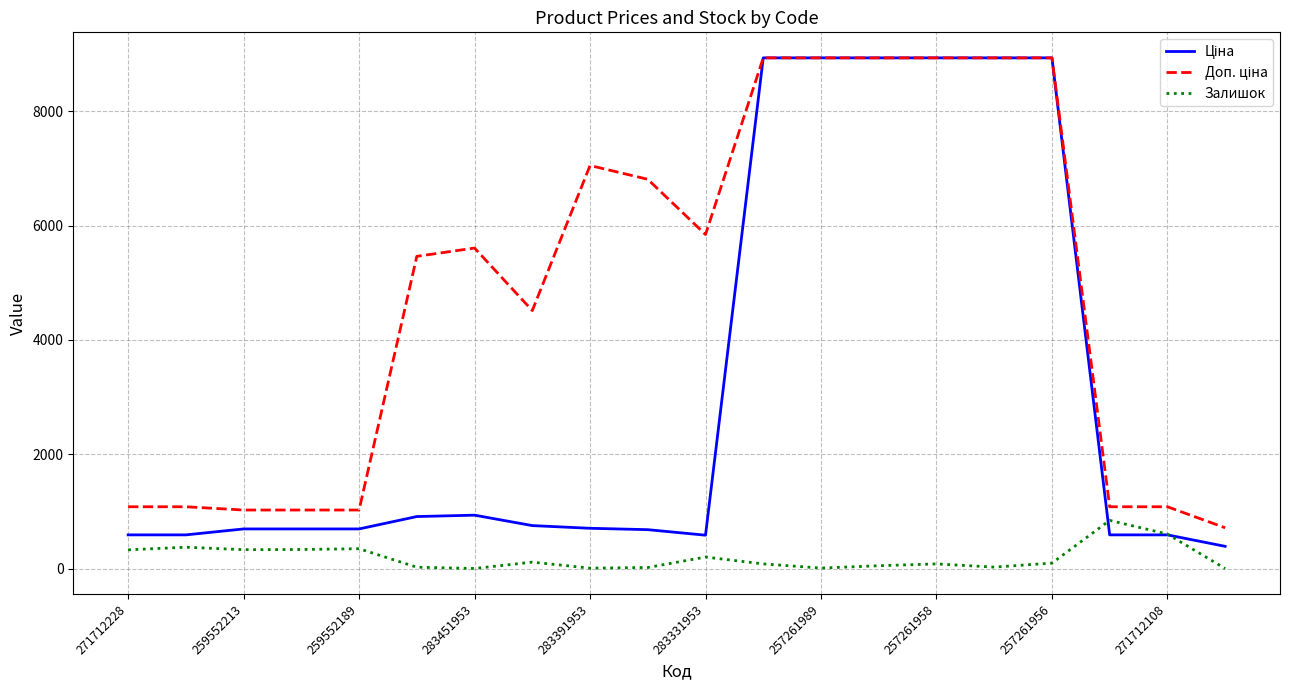

What is the smallest value displayed?

1.0